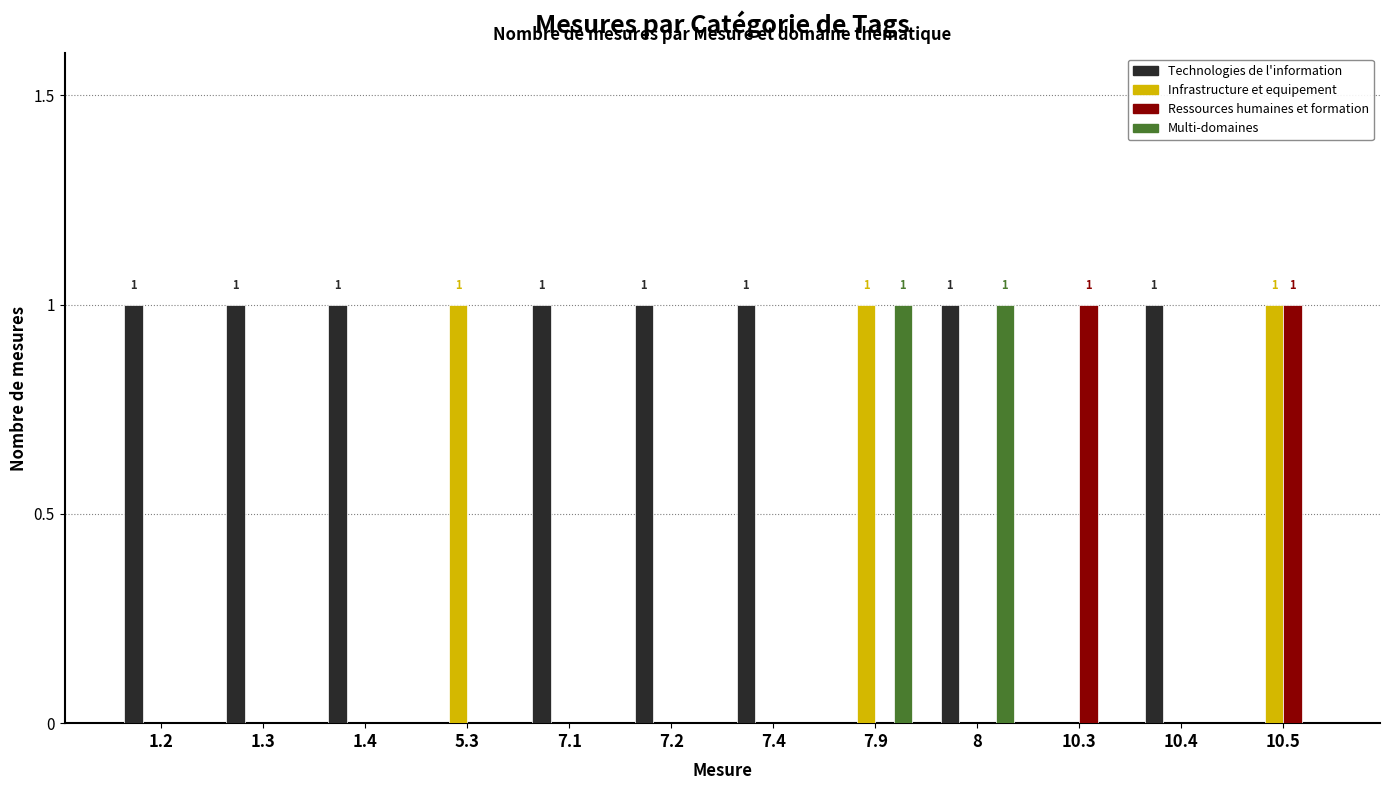

Is it true that Infrastructure et equipement equals 0 at 1.2?

True